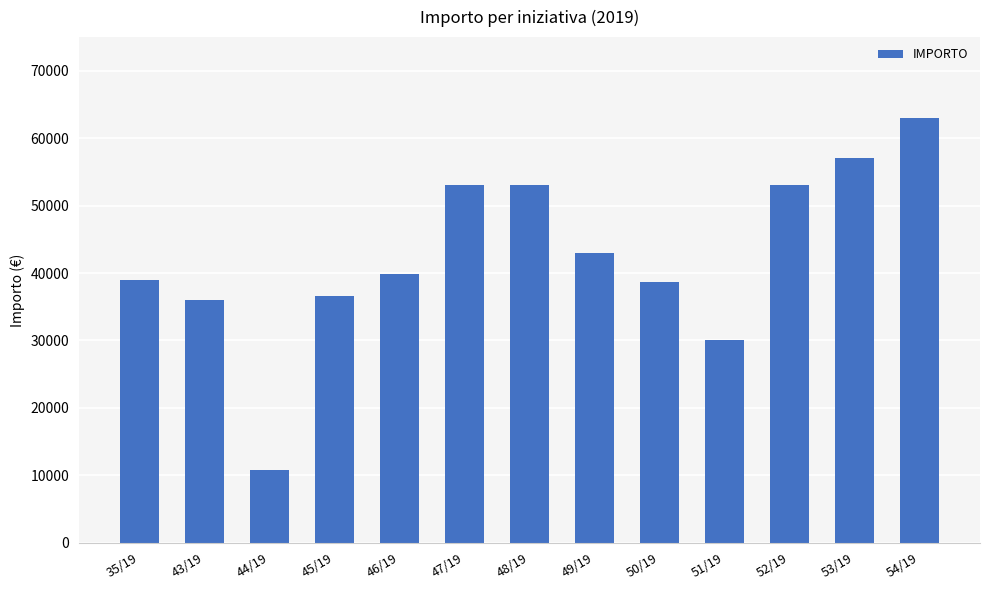

Which category has the highest value across all series?

54/19